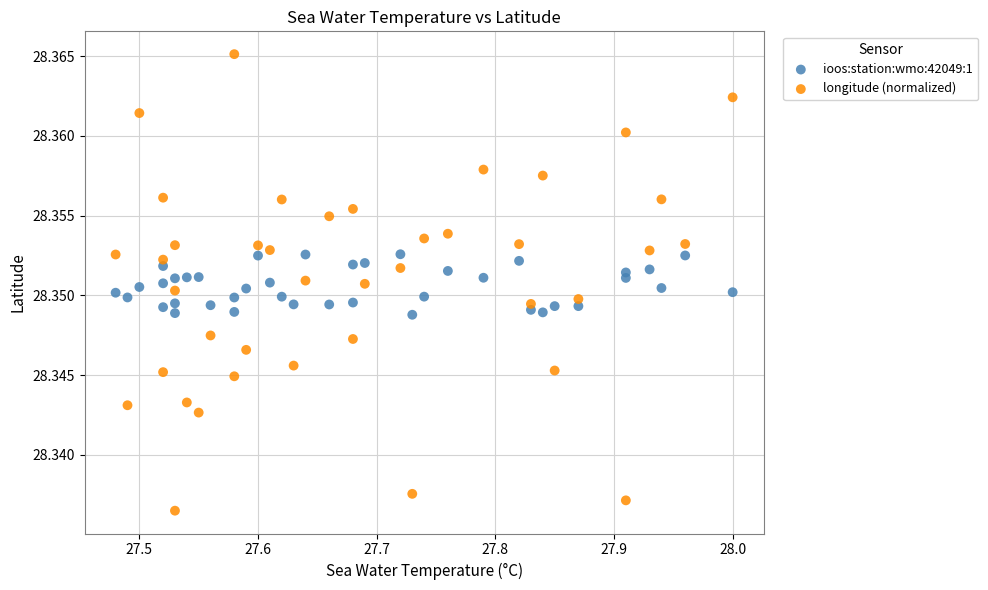

Across all data points, what is the range of X values (max minus min)?

0.5